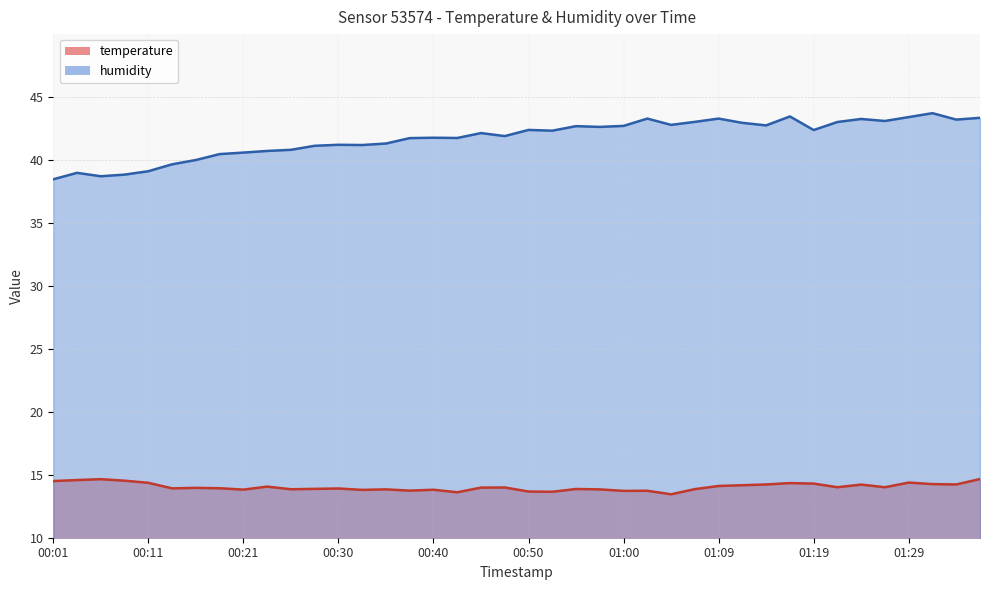

True or false: temperature has a value of 23.2 at 01:29.

False